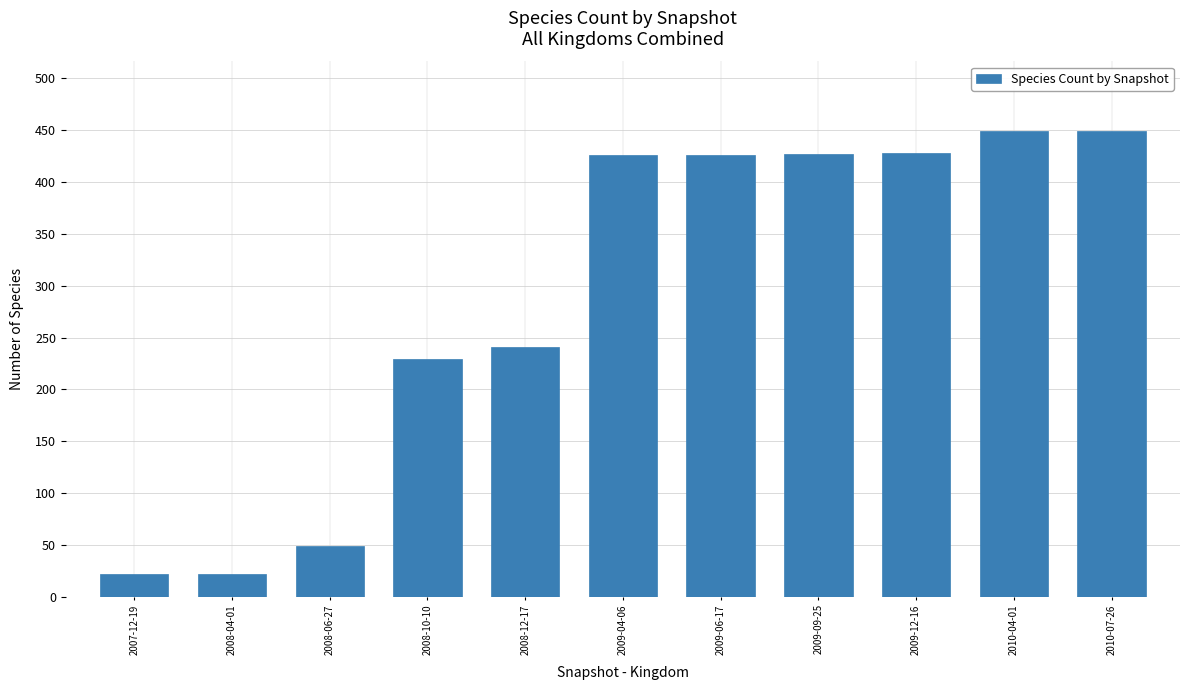

Approximately how many times larger is the value at 2009-06-17 compared to 2010-04-01?

0.9